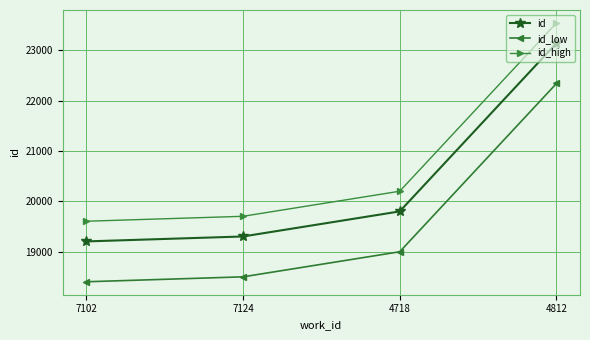

Is the value of id at 7124 greater than the value of id_low at 4812?

No